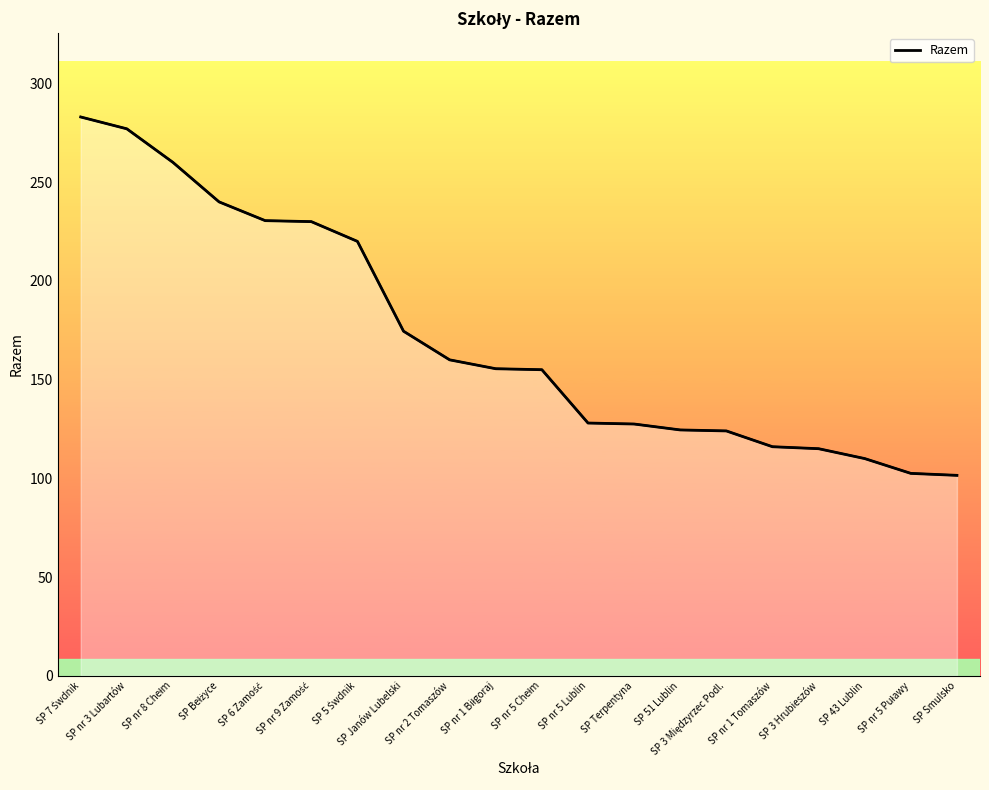

How many data points does each series have?

20